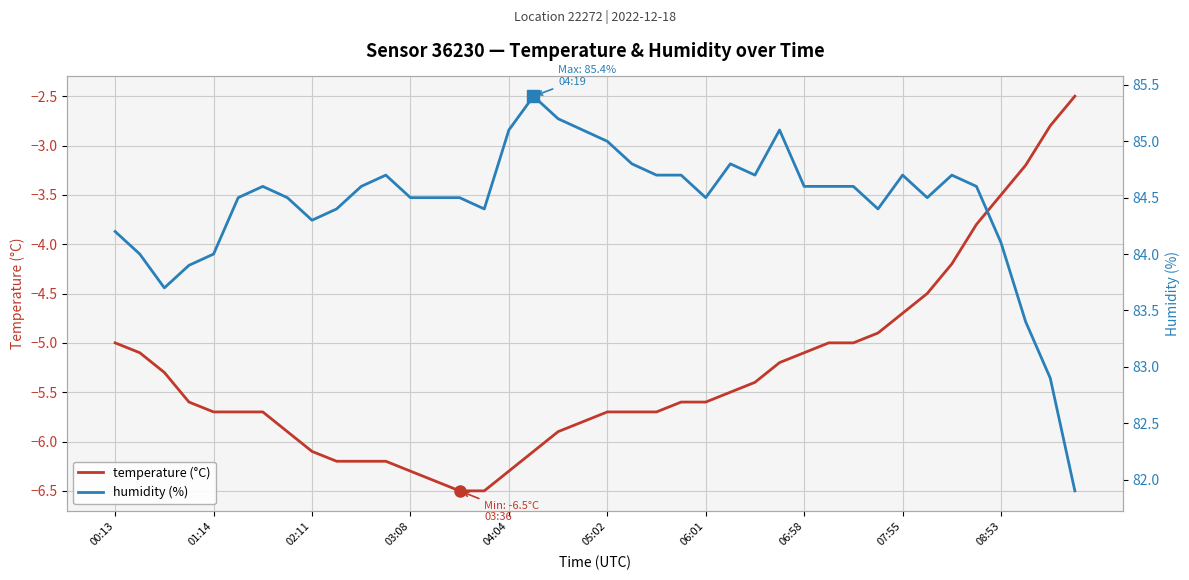

What is the maximum value for temperature (°C)?

-2.5